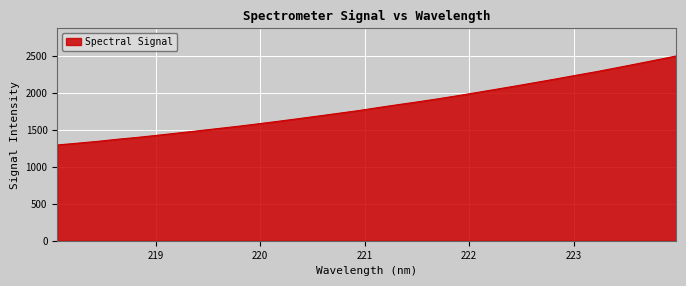

What is the difference between the maximum and minimum values?

1204.1